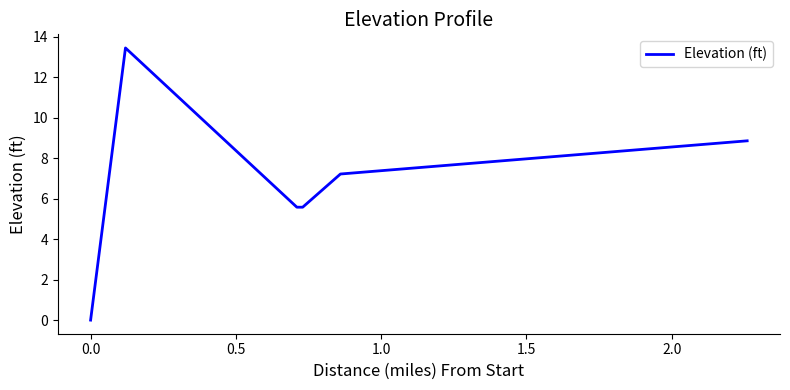

What is the difference between the maximum and second lowest values?

7.9